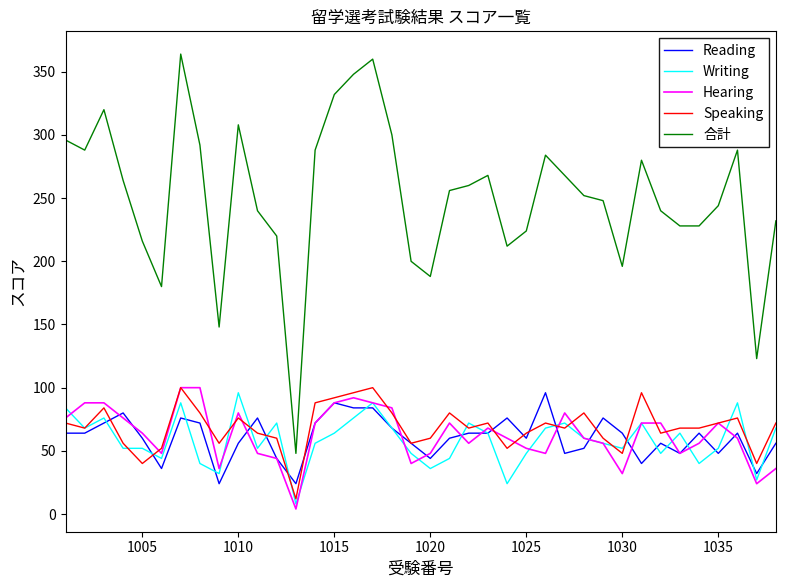

What is the lowest value of the 合計 series?

48